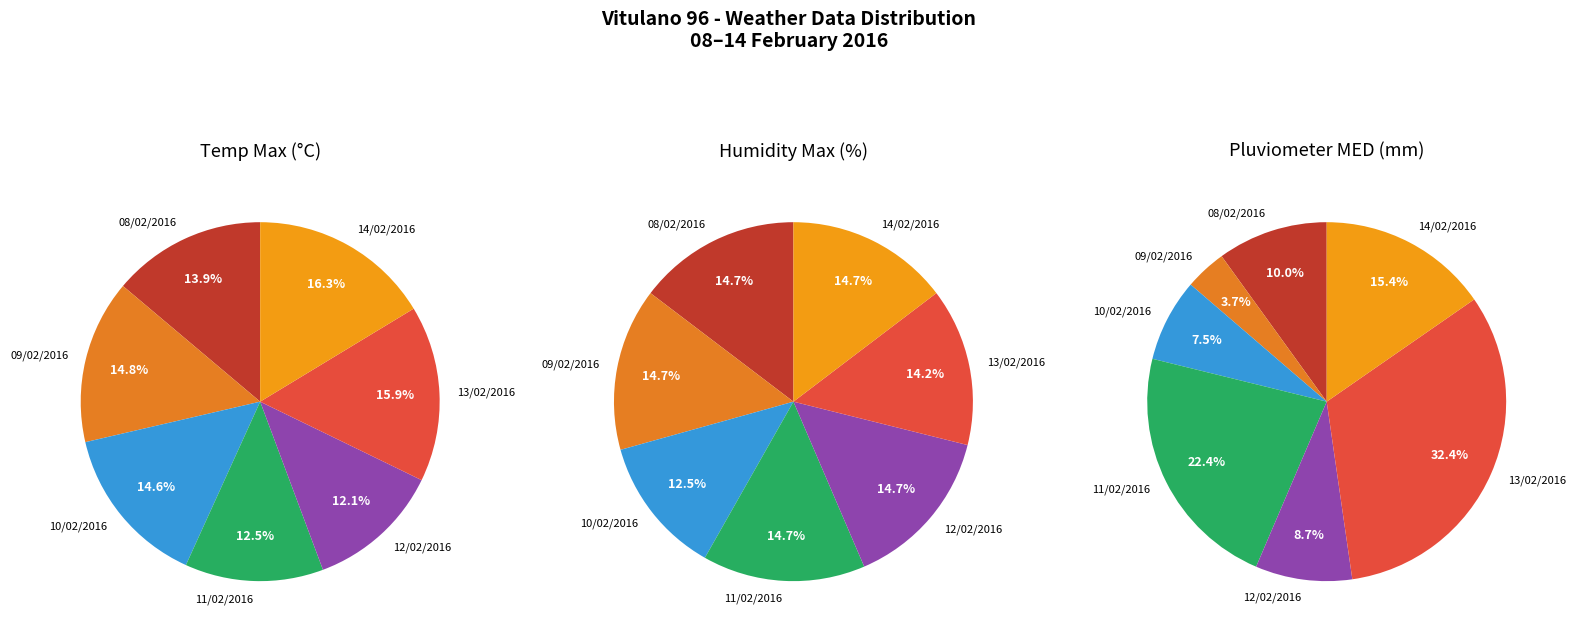

True or false: 09/02/2016 accounts for 7% of the total.

False